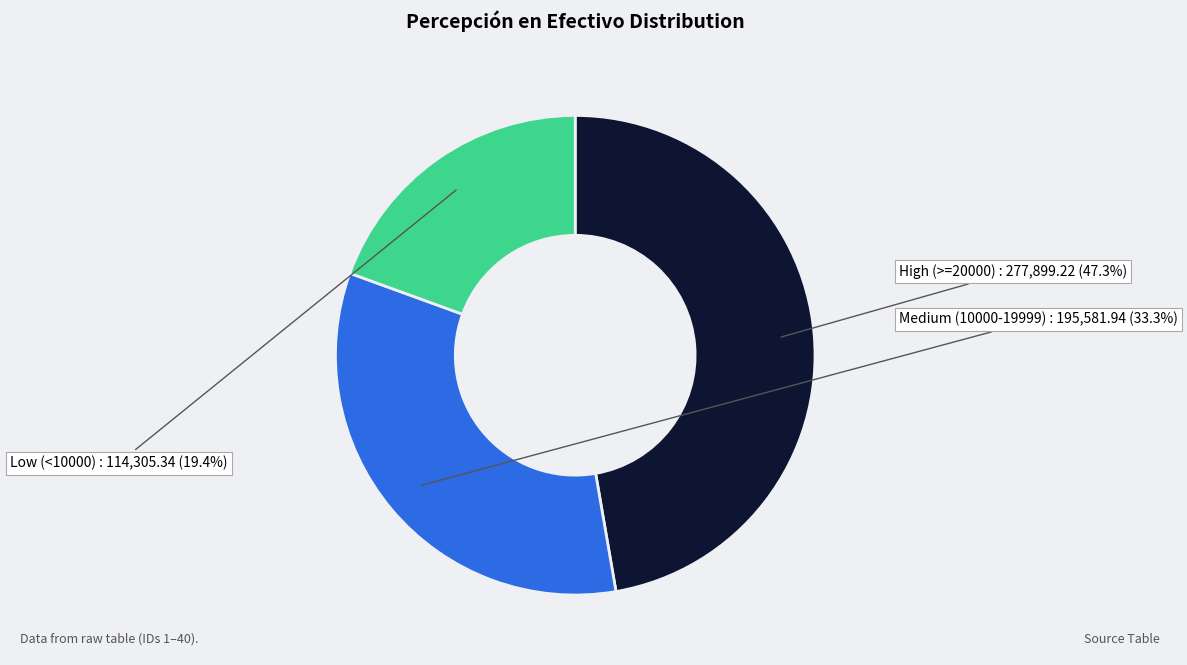

Between Medium (10000-19999) and High (>=20000), which is larger?

High (>=20000)